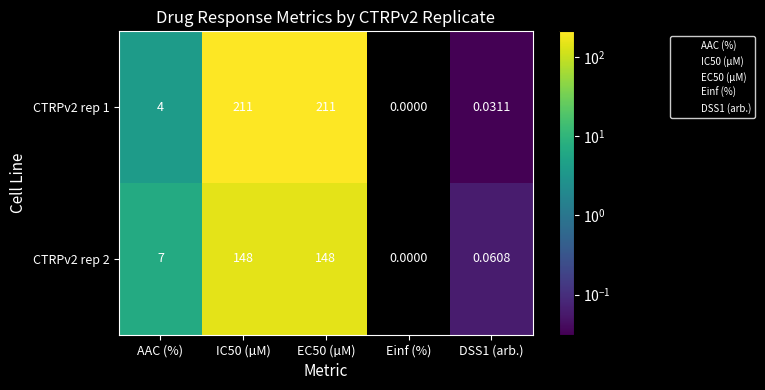

How many data points in CTRPv2 rep 1 are less than 4?

2